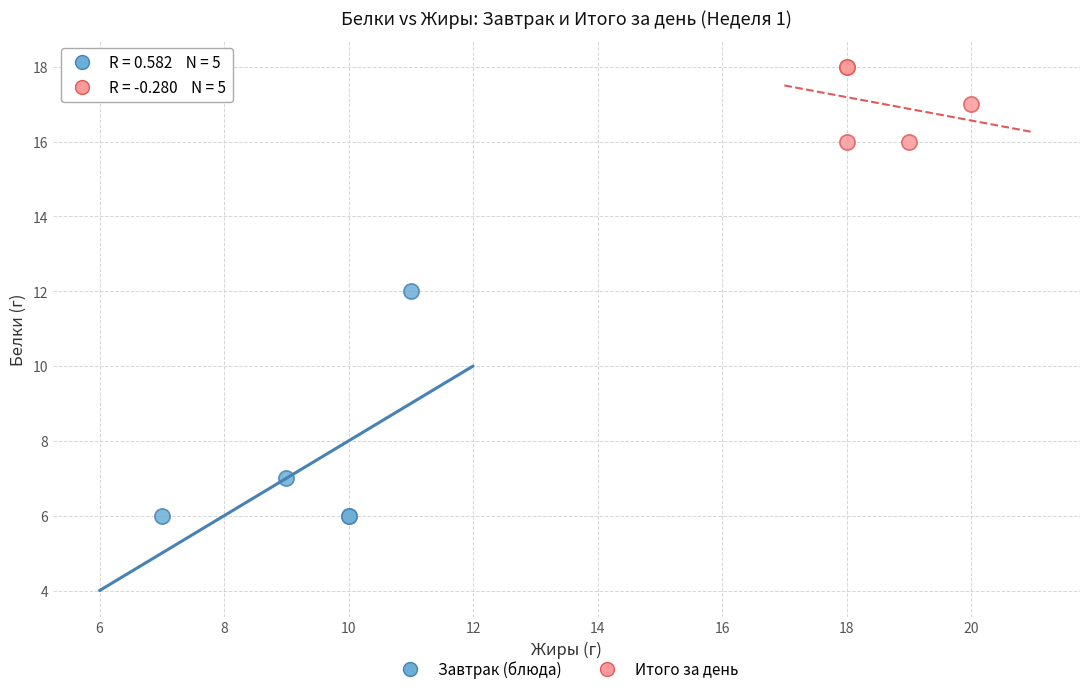

Which series has the largest Y range (max minus min)?

Завтрак (блюда)